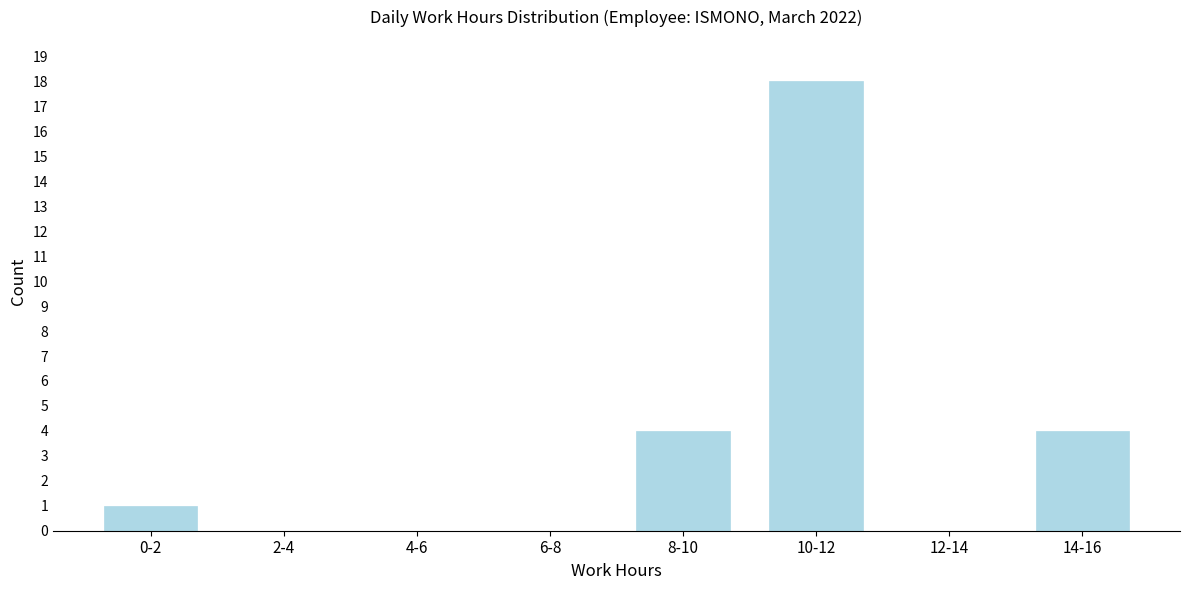

Reading left to right, extract all data points from this chart.

0-2=1	2-4=0	4-6=0	6-8=0	8-10=4	10-12=18	12-14=0	14-16=4